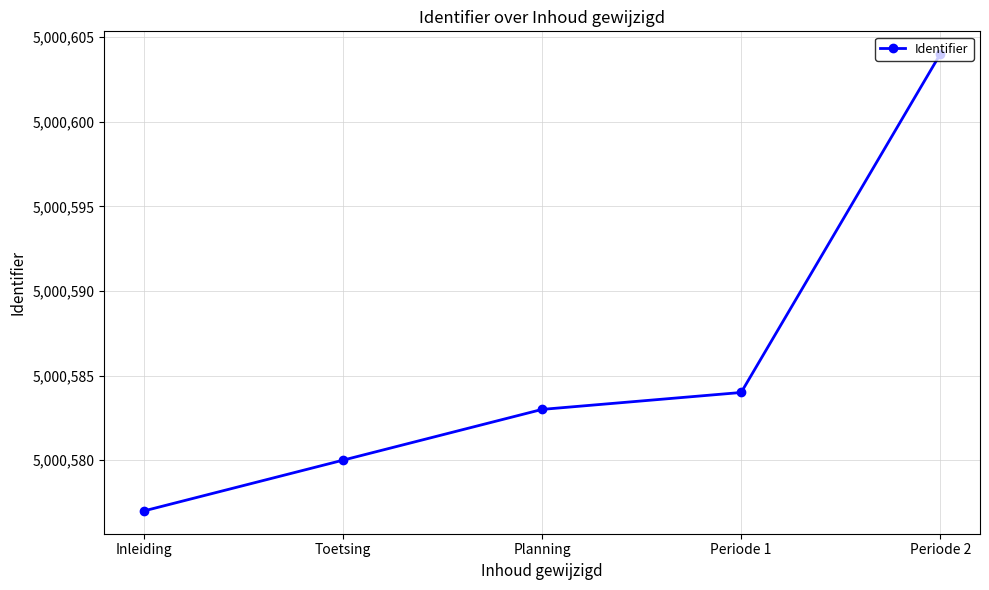

Which label corresponds to the smallest value in the chart?

Inleiding